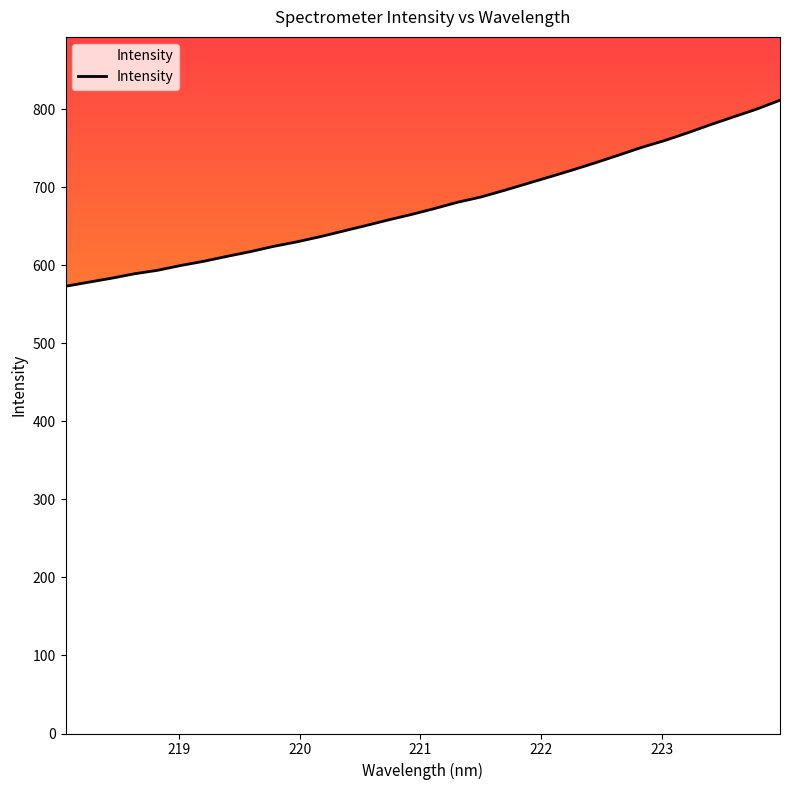

What is the difference between the maximum and minimum values?

238.5